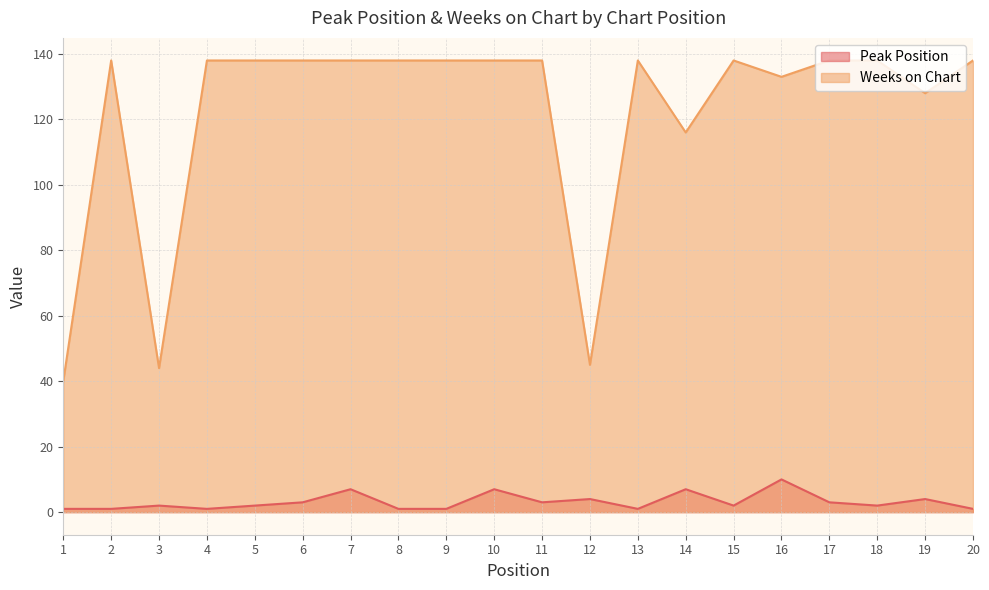

What is the minimum value for Peak Position?

1